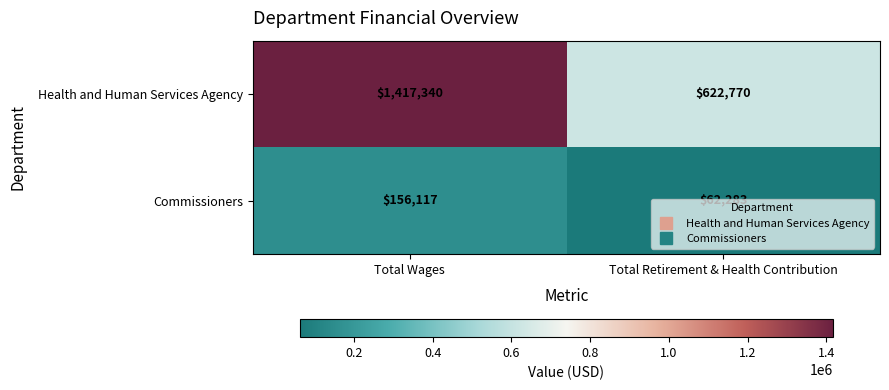

What is the greatest value displayed?

1417340